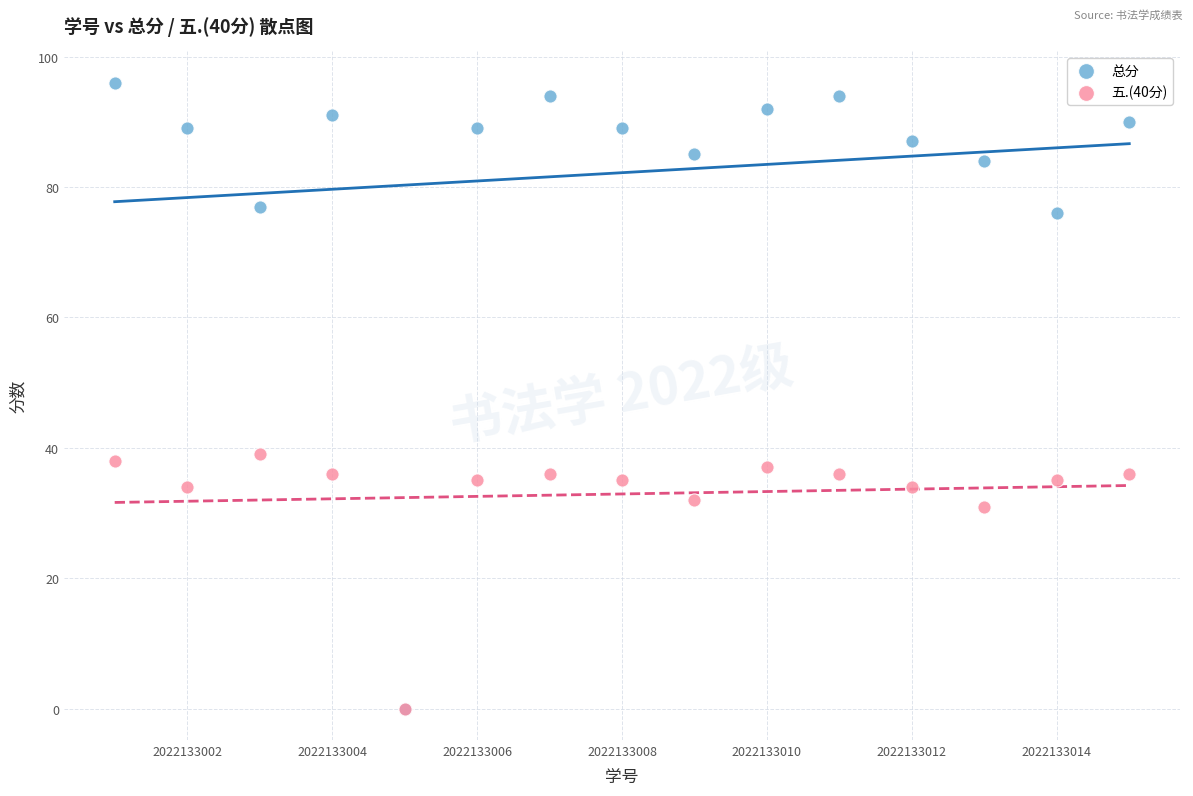

What are all the series names shown in the legend?

总分, 五.(40分)